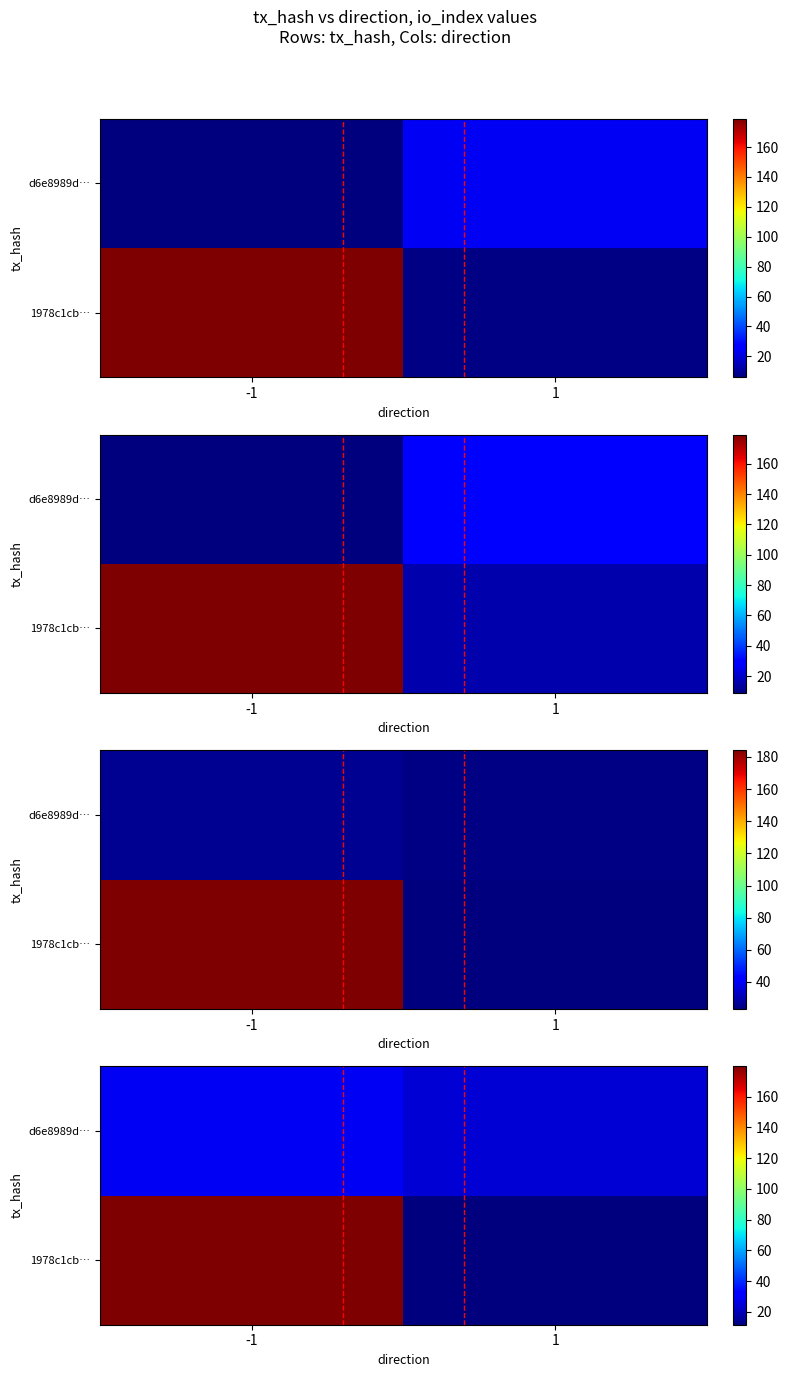

What is the spread (max minus min) of values at 1?

12.8